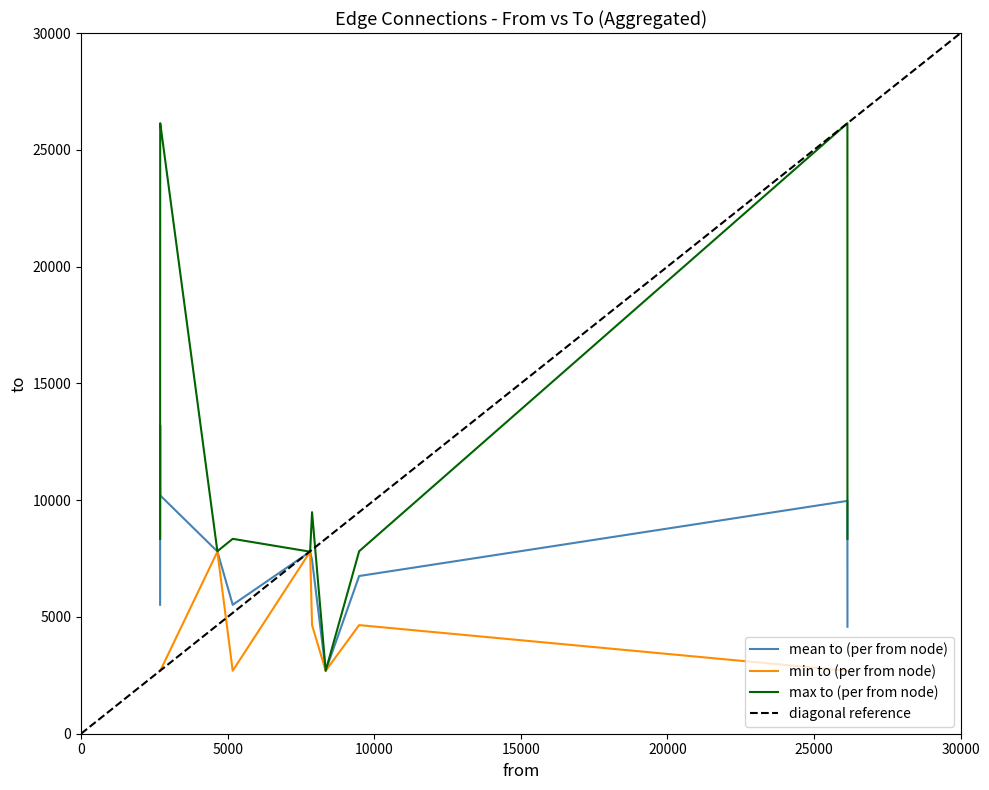

What is the lowest value of the max to (per from node) series?

2696.0